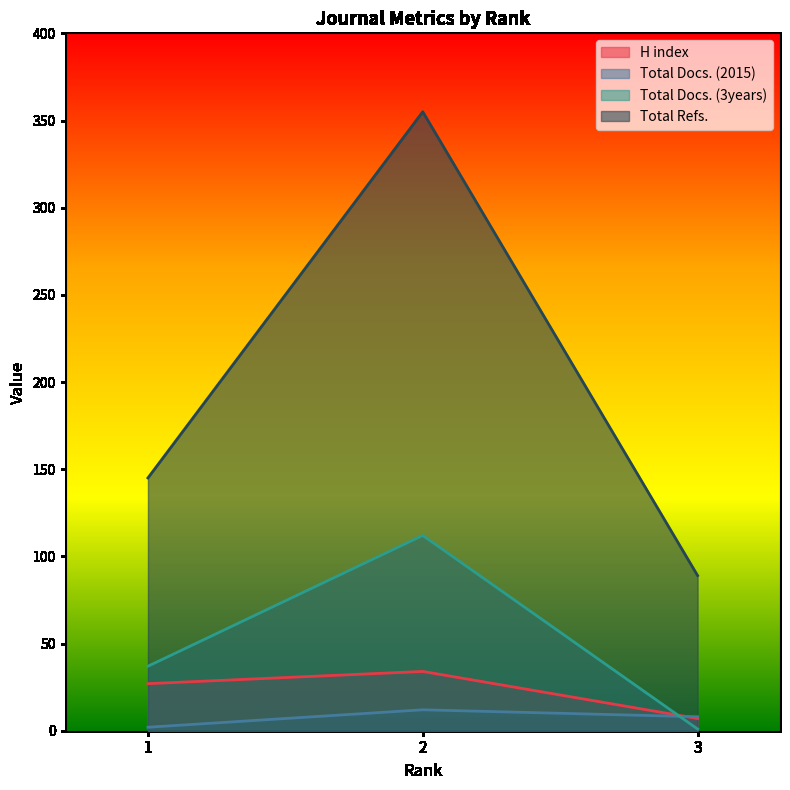

Which has a higher value, 1 or 3?

1